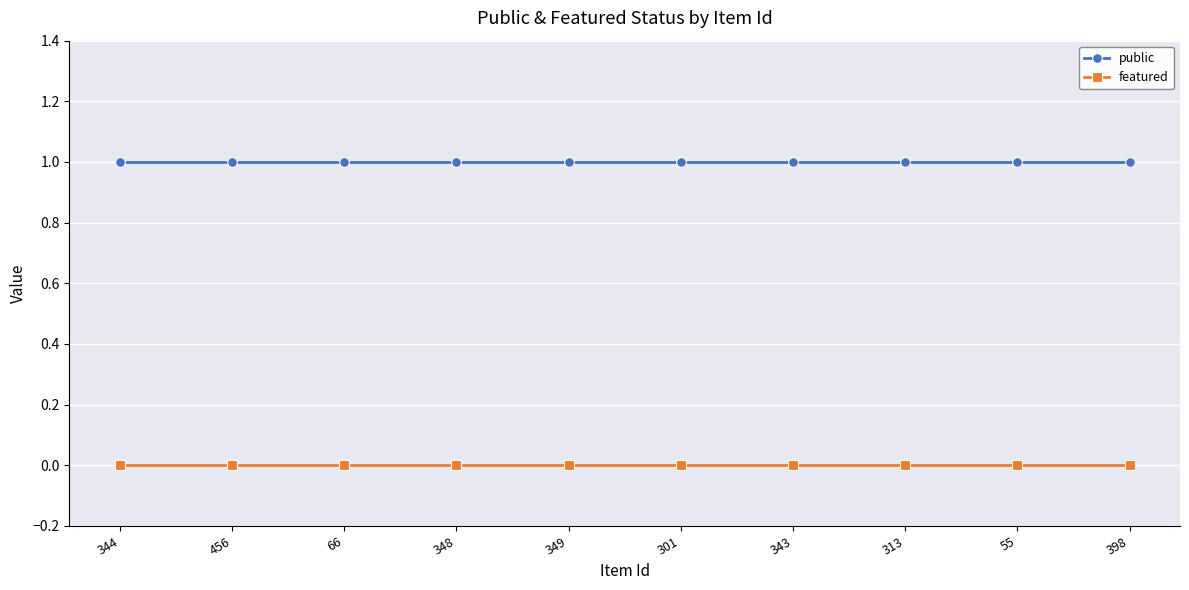

What is the label of the 9th point from the left?

55